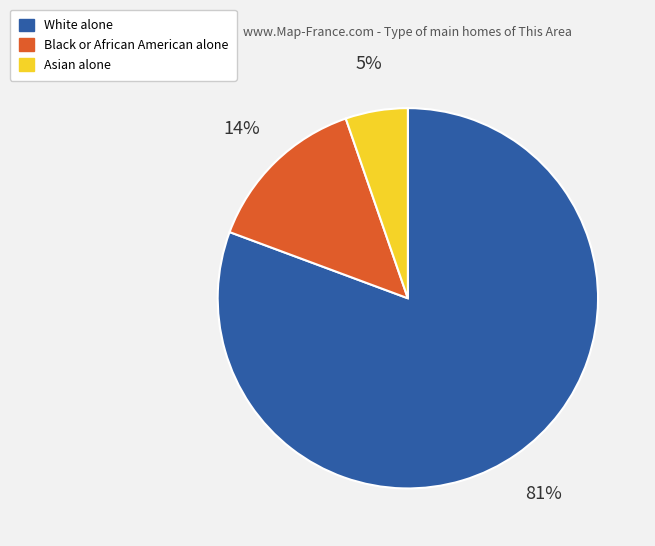

What is the smallest slice in the pie chart?

Asian alone